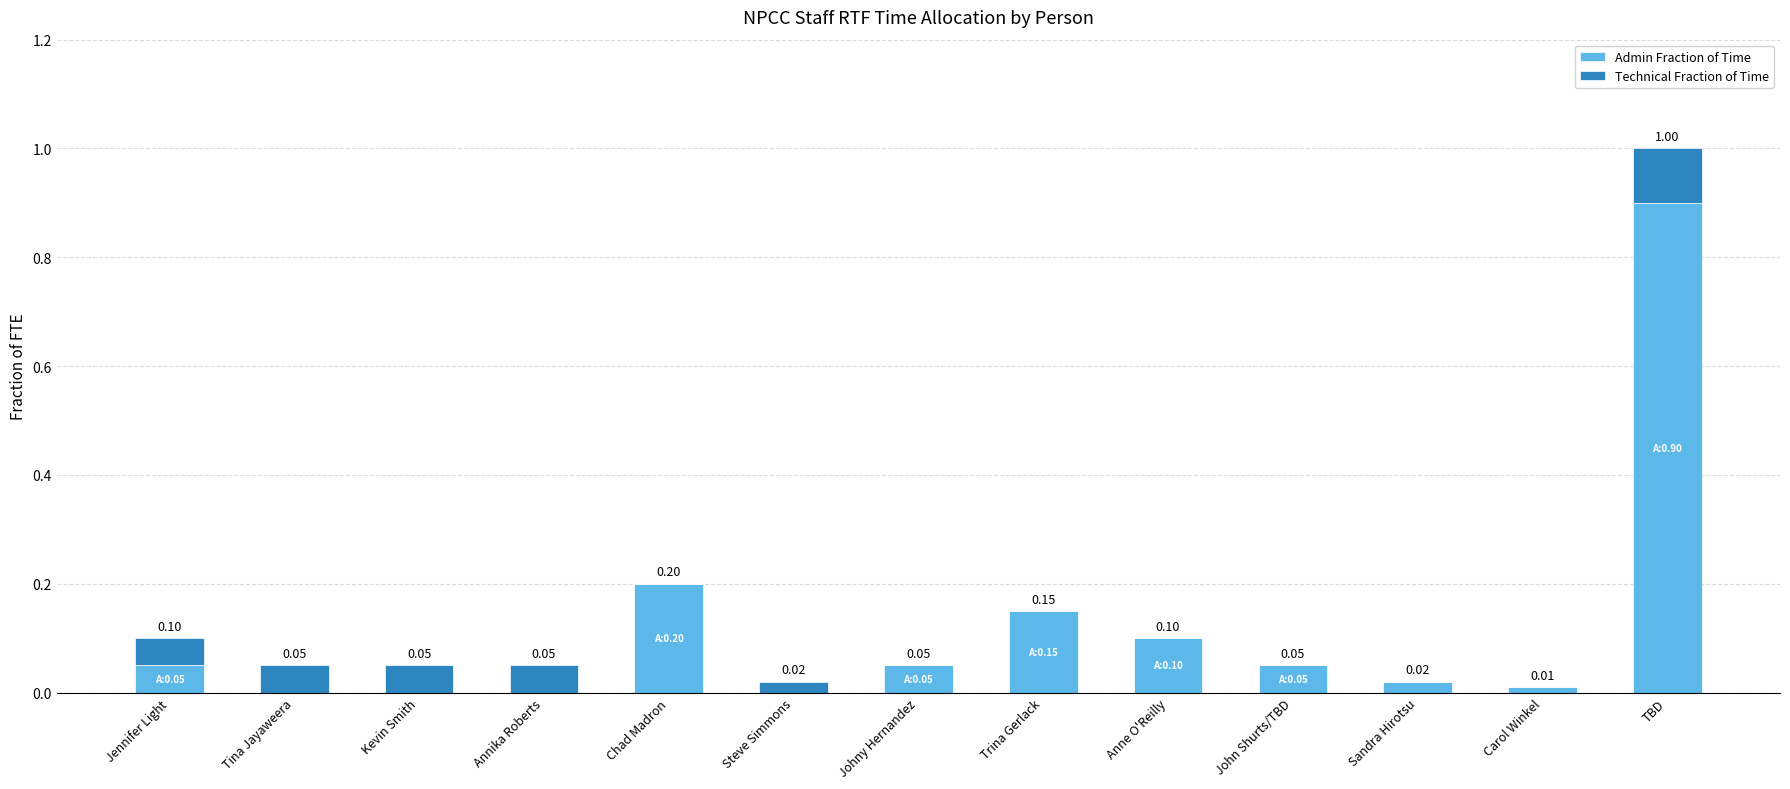

Which category has the highest value in the Admin Fraction of Time series?

TBD